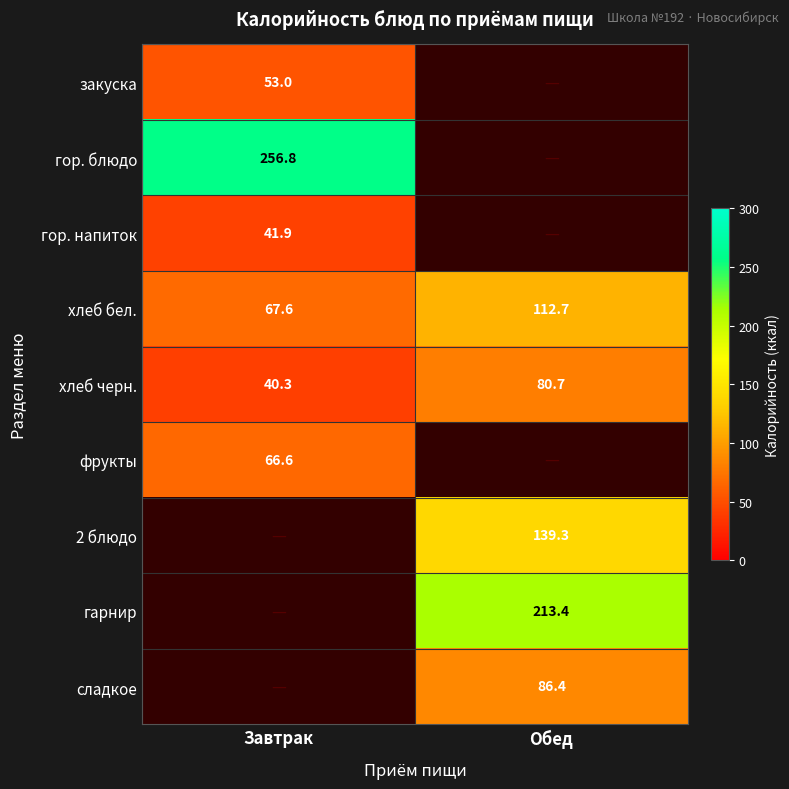

Which category has the highest value in the хлеб бел. series?

Обед